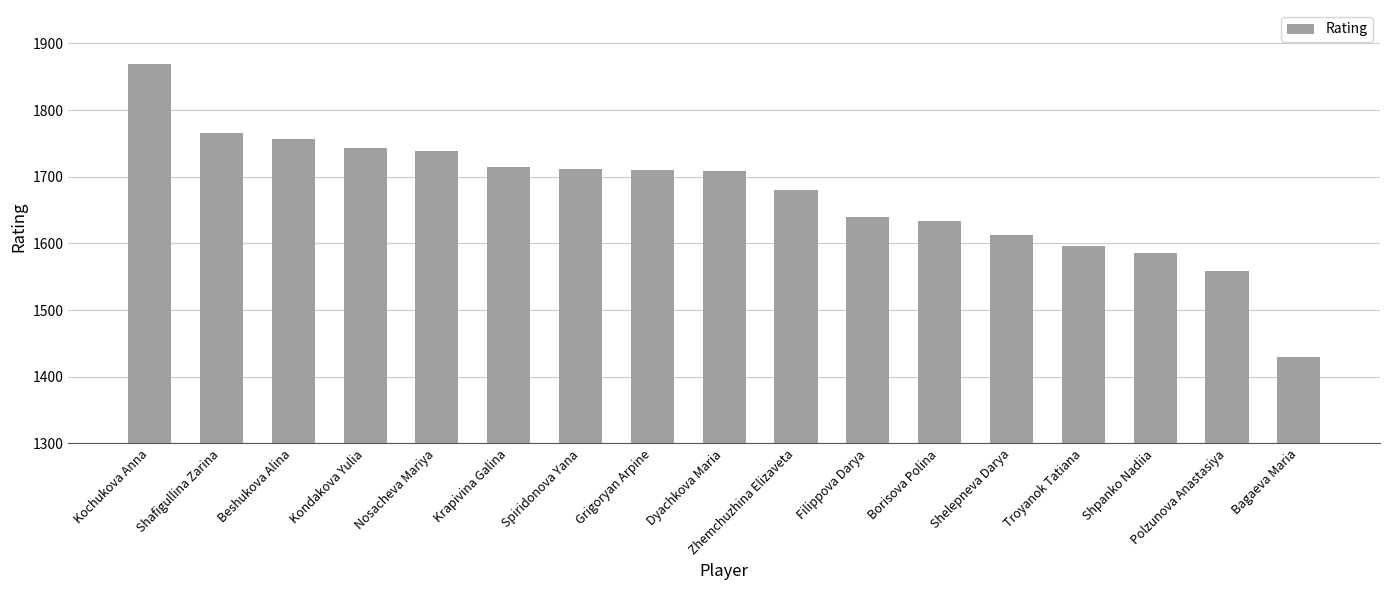

What is the label of the 13th bar from the left?

Shelepneva Darya